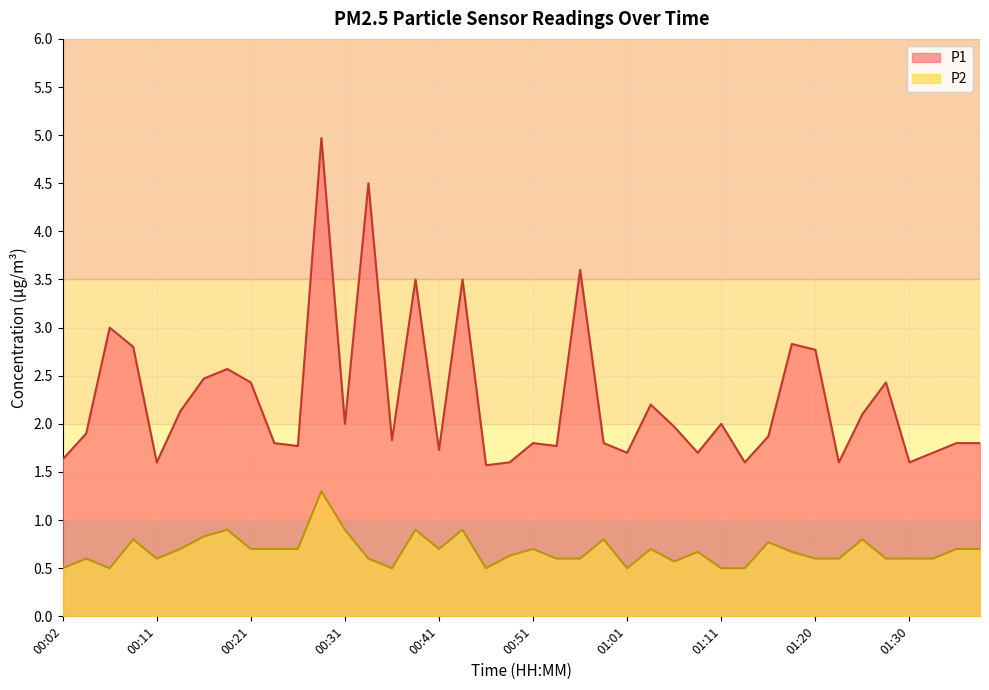

True or false: P1 and P2 intersect in this chart.

False